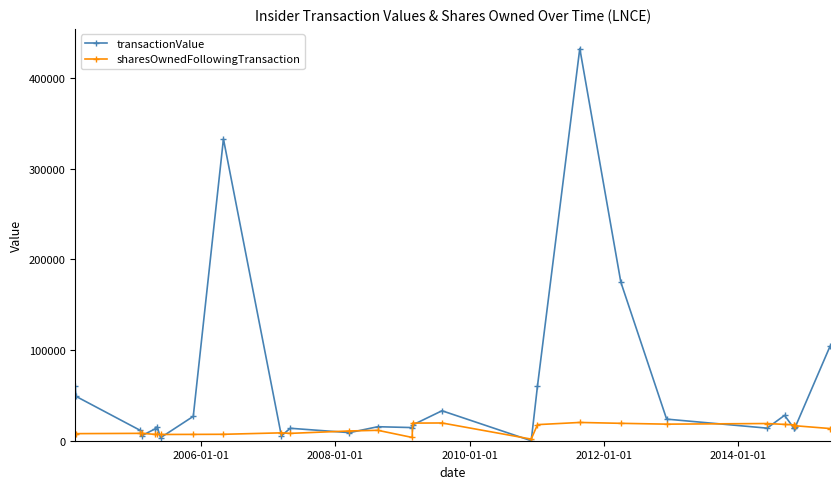

Which series has the largest range (max minus min)?

transactionValue